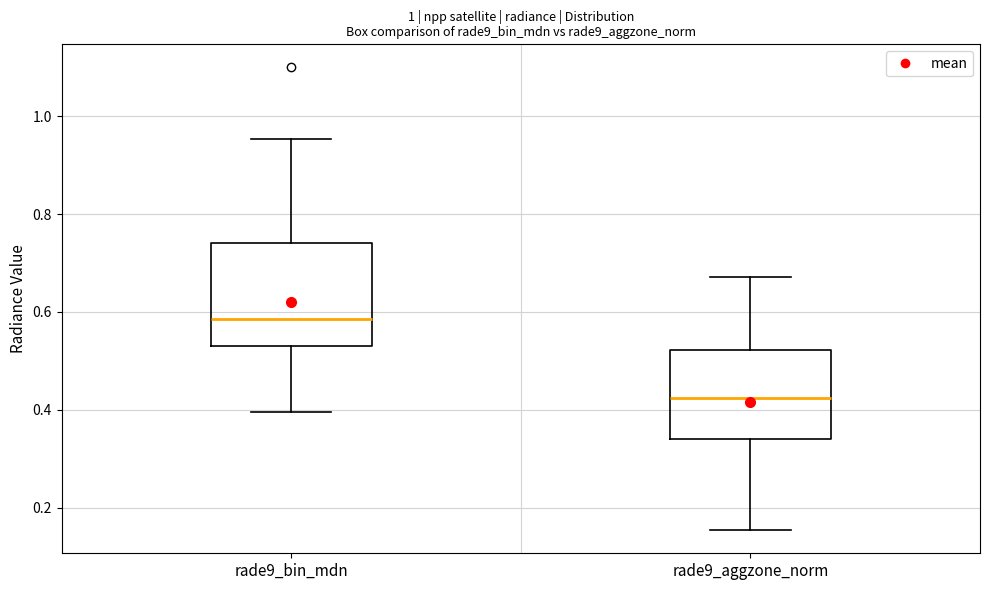

Where does the lower whisker of the box for rade9_aggzone_norm end on the y-axis? The values are not printed on the chart, so give them approximately, as read against the axis.

0.16